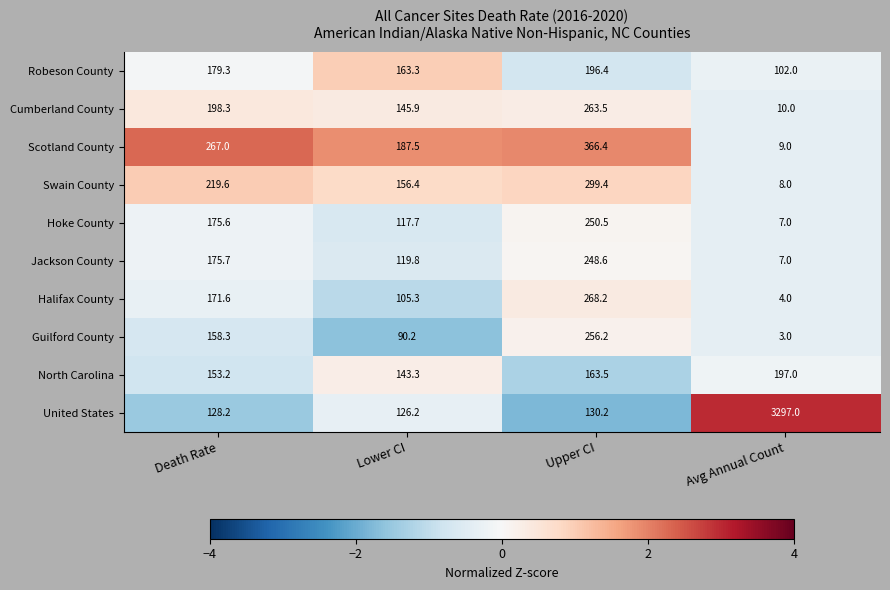

At which category is the sum across all series the highest?

Avg Annual Count